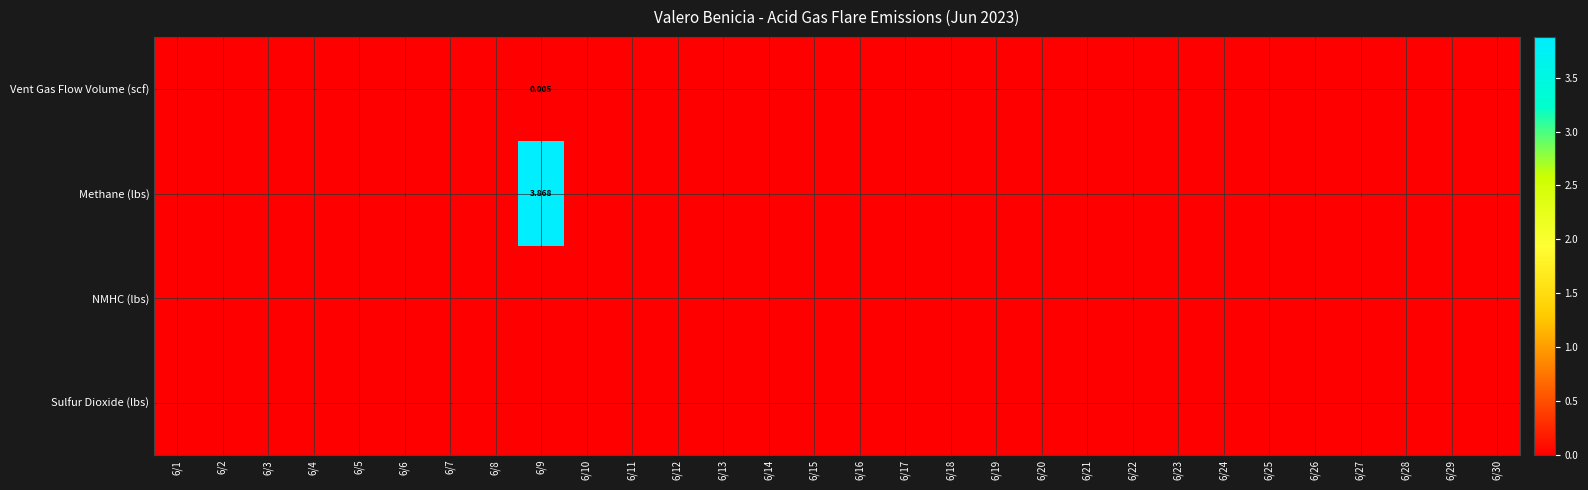

At how many categories does at least one series exceed 1?

1